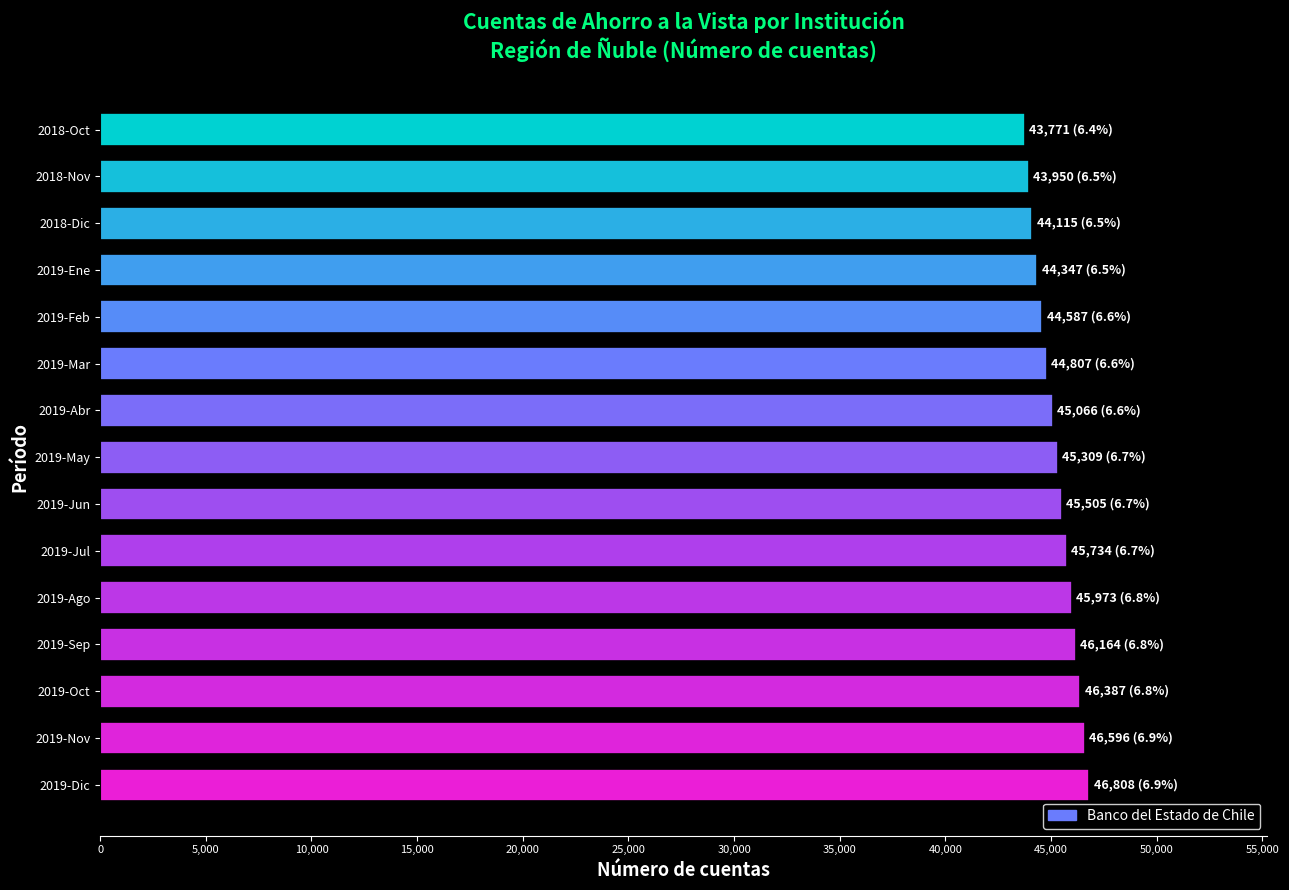

What is the sum of the values at 2019-Oct and 2018-Oct?

90158